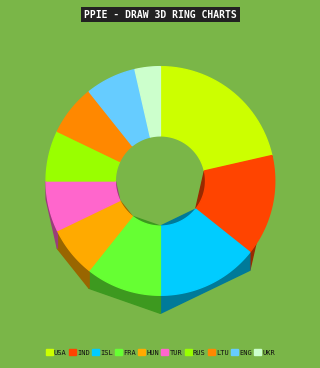

Does any single category account for the majority?

No